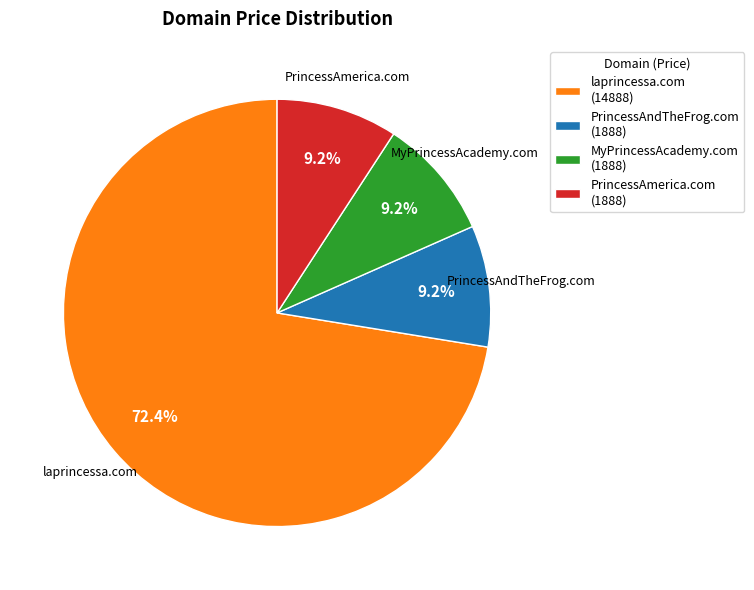

To the nearest percent, what is the combined percentage of MyPrincessAcademy.com and PrincessAmerica.com?

18%